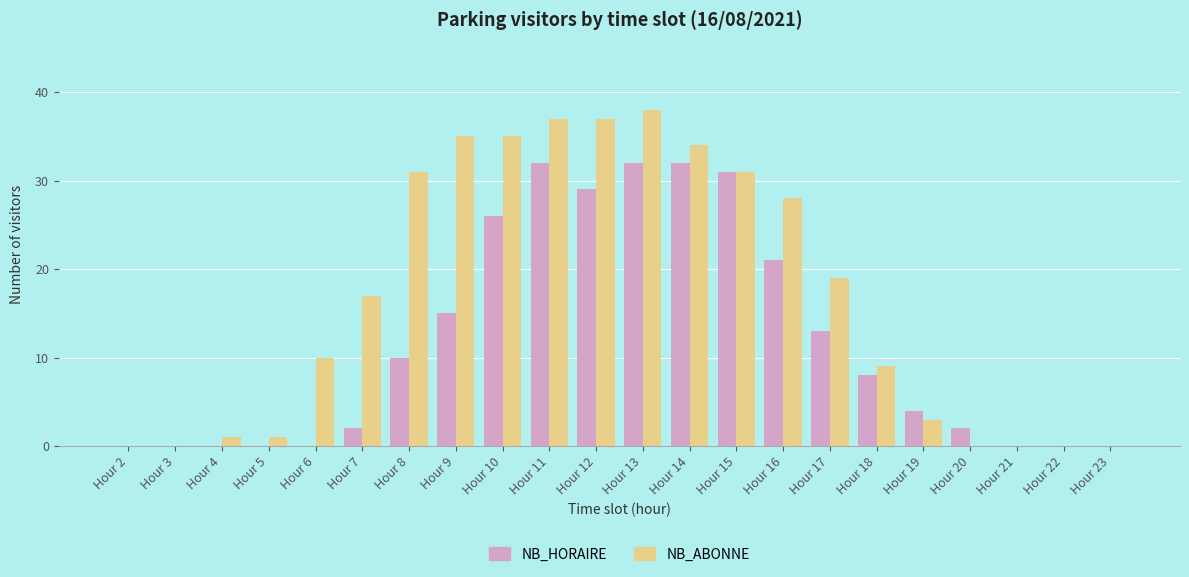

Which series has the largest total across all categories?

NB_ABONNE